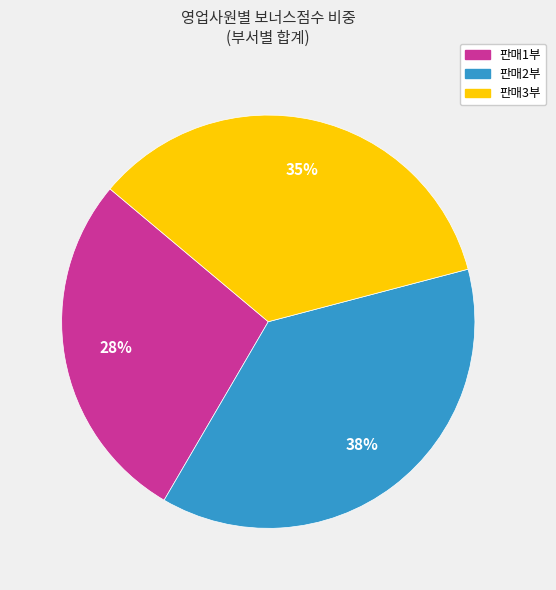

To the nearest percent, what is the average slice percentage?

33%